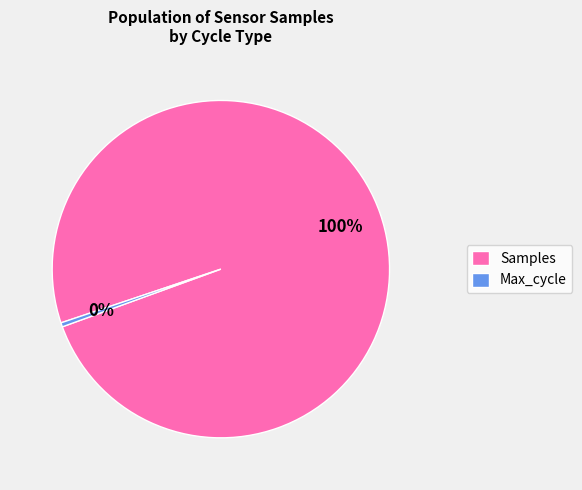

To the nearest percent, what is the average slice percentage?

50%